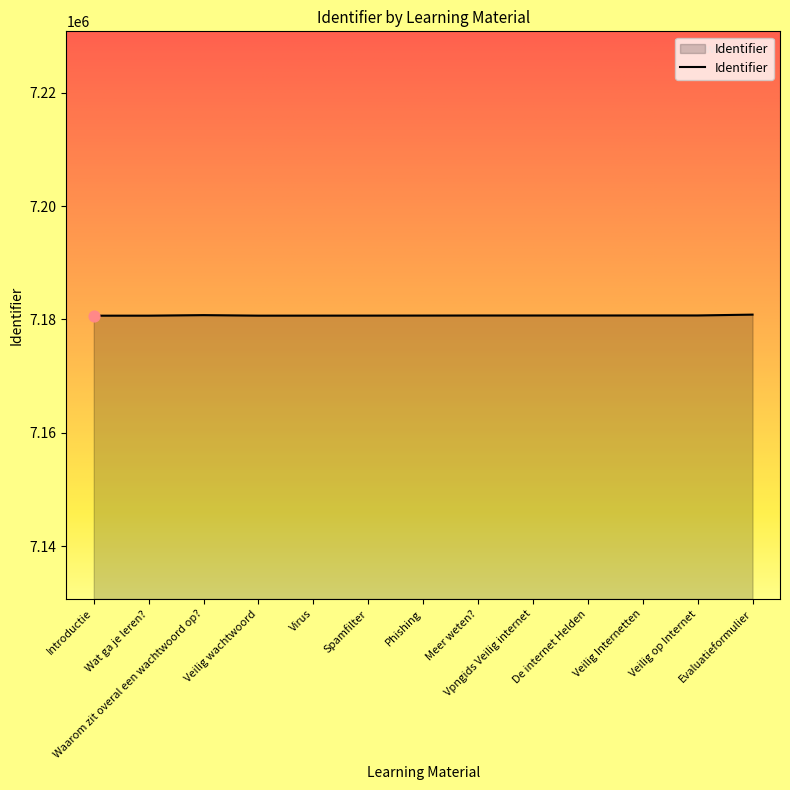

What is the ratio of the value at Virus to the value at Waarom zit overal een wachtwoord op??

1.0